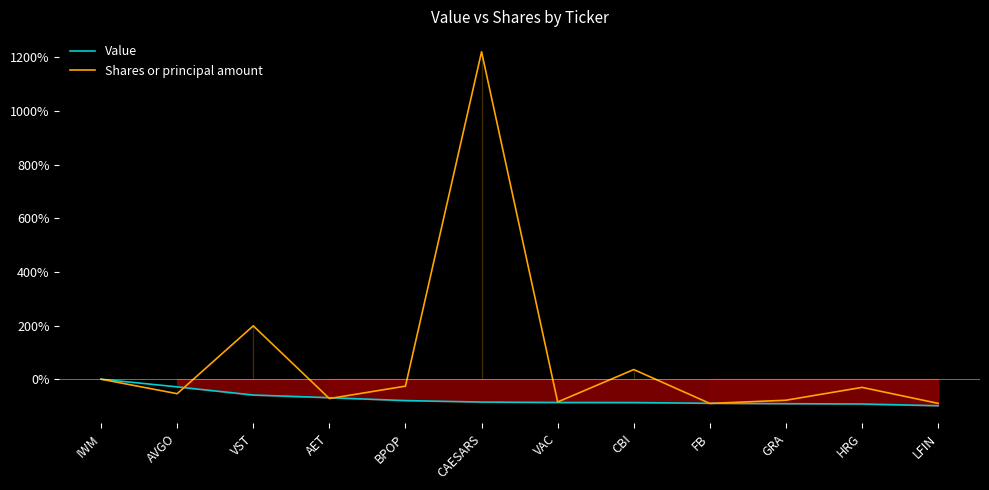

Rank the series at VAC from highest to lowest value.

Shares or principal amount, Value